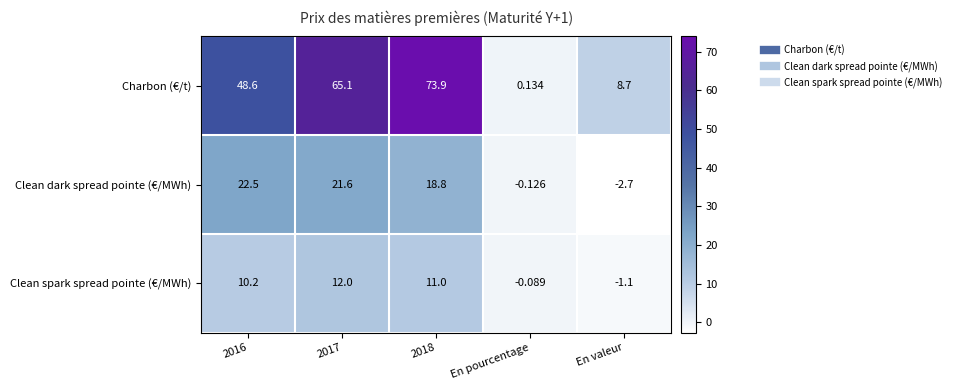

Which series has the largest range (max minus min)?

Charbon (€/t)